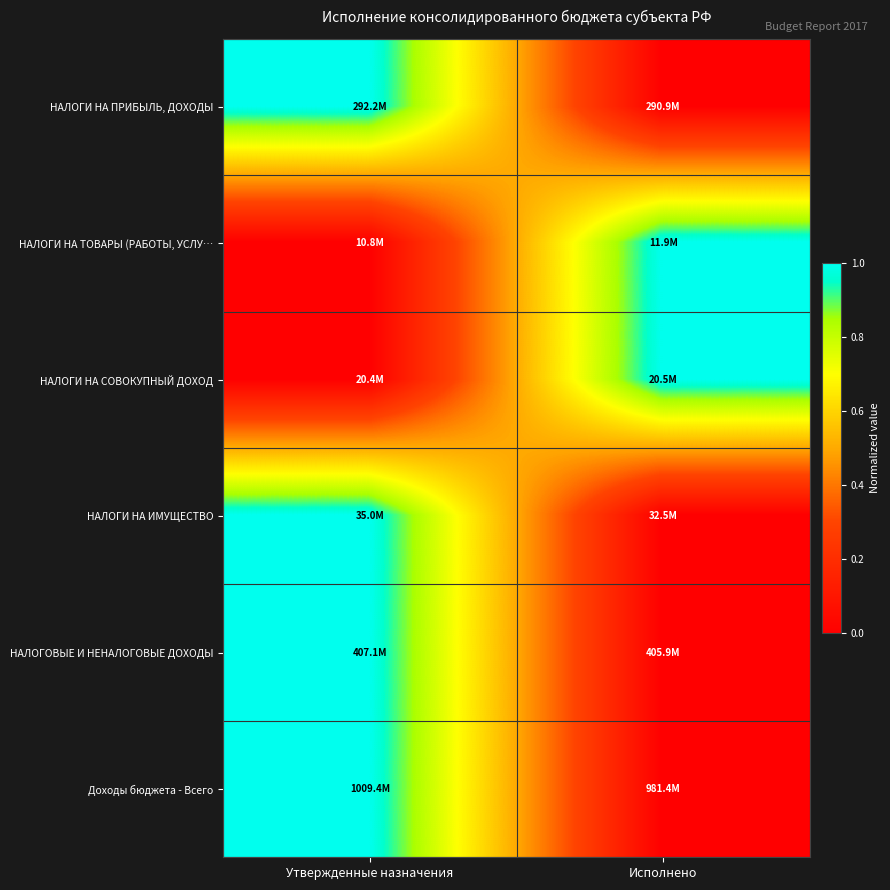

Which category has the lowest value across all series?

Исполнено